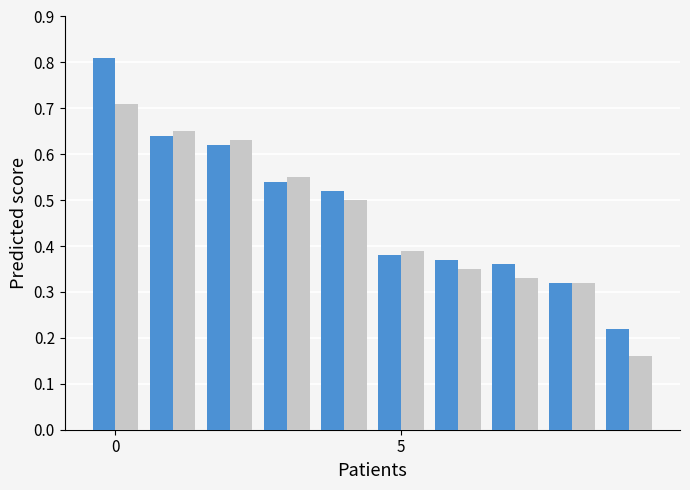

Count the number of data series in this chart.

2